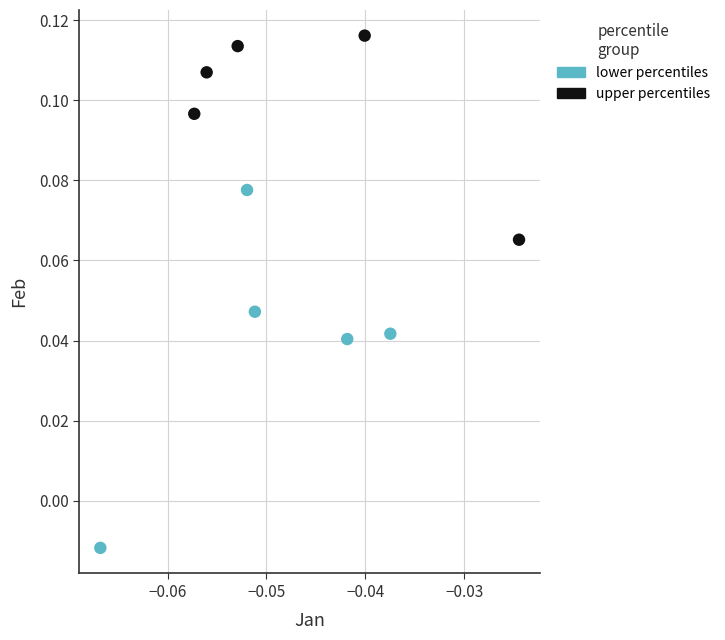

Which series contains the lowest Y value?

lower percentiles